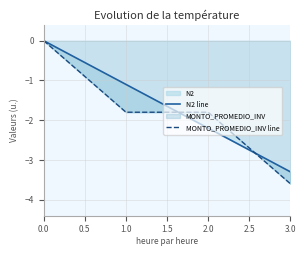

Is it true that MONTO_PROMEDIO_INV line equals -2.5 at 2.0?

False